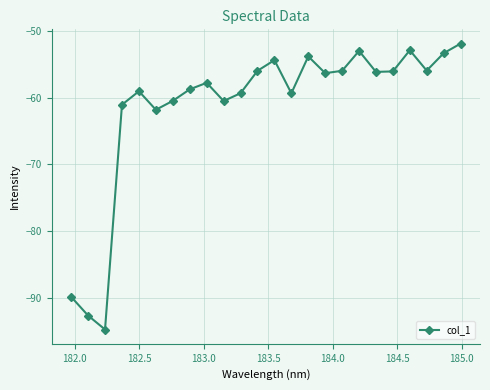

True or false: there are more than 1 points higher than both neighbors.

True